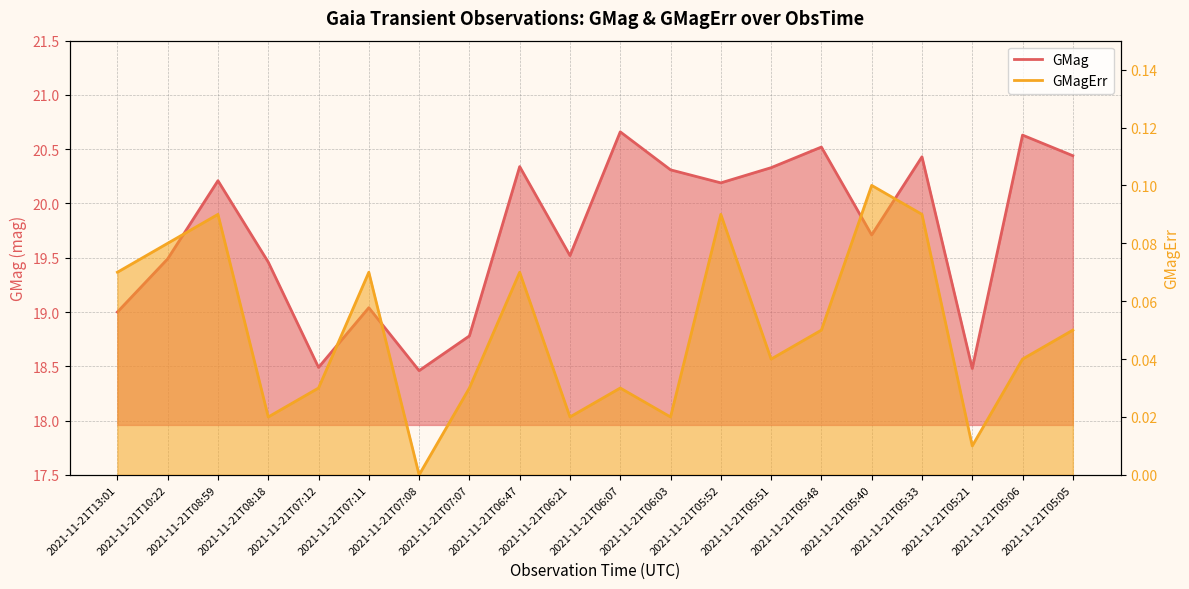

At which category does the chart reach its peak across all series?

2021-11-21T06:07